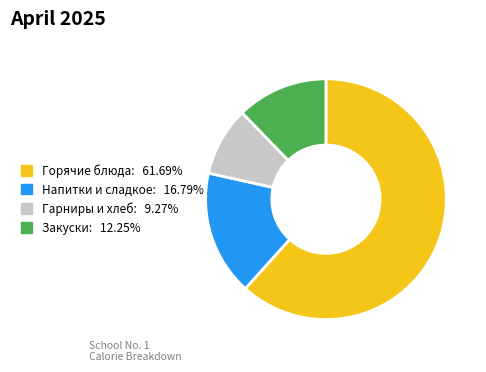

How many segments does this pie chart have?

4